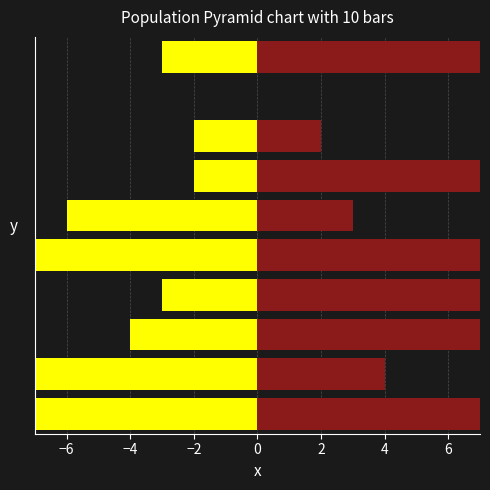

What is the difference between the second highest and second lowest values in the Defensor Público series?

9